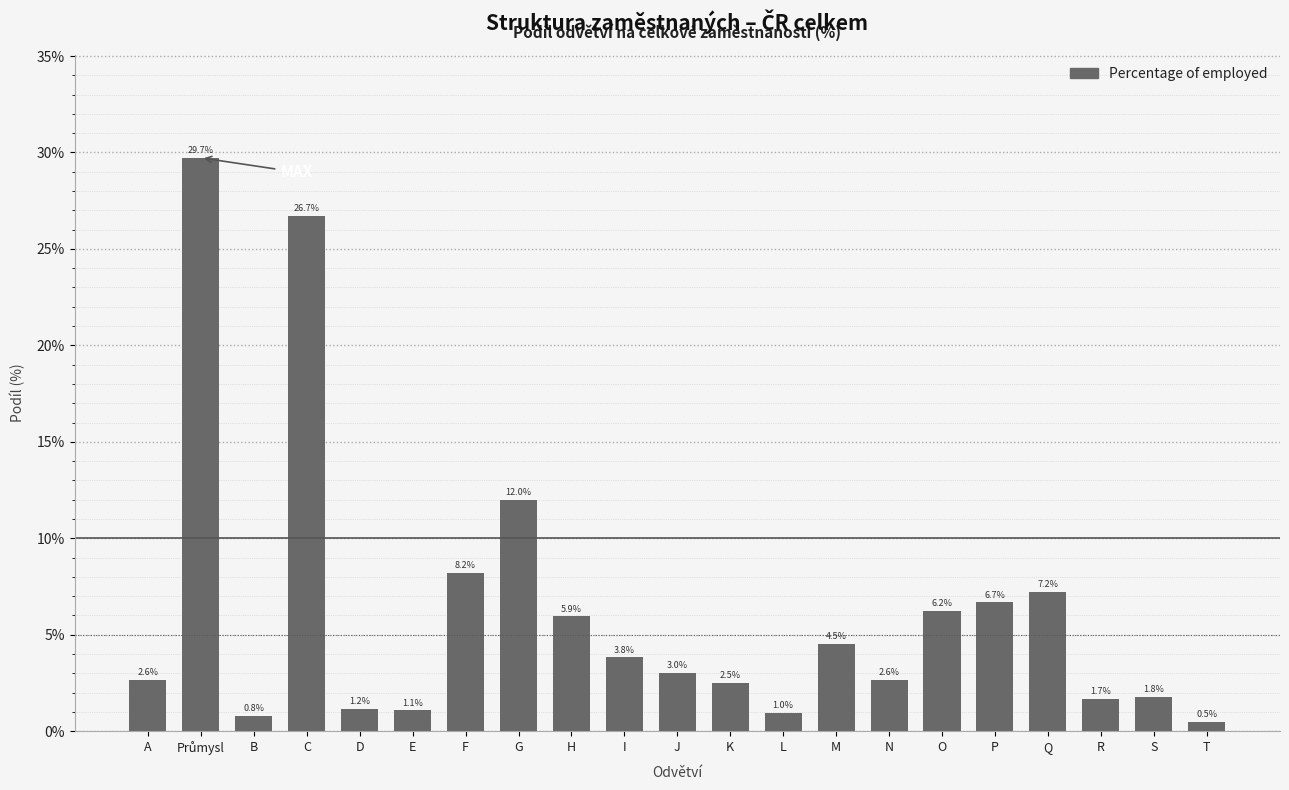

Reading left to right, transcribe all the data shown in this chart.

2.6	29.7	0.8	26.7	1.2	1.1	8.2	12.0	5.9	3.8	3.0	2.5	1.0	4.5	2.6	6.2	6.7	7.2	1.7	1.8	0.5